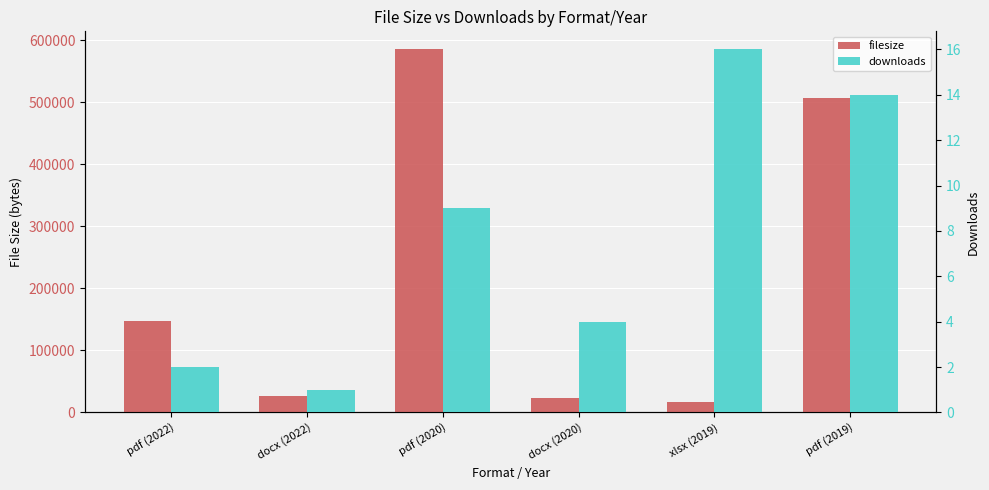

Which series has the largest total across all categories?

filesize